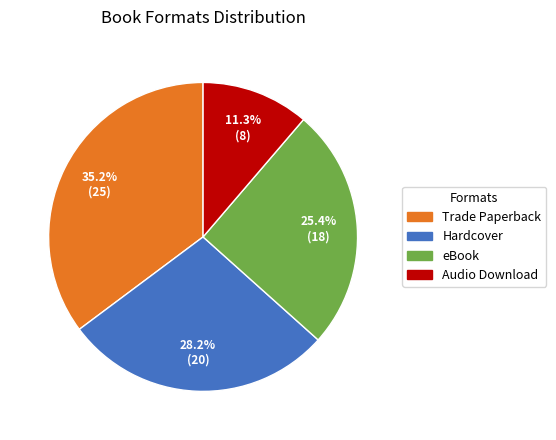

To the nearest percent, what percentage of the pie is Trade Paperback?

35%